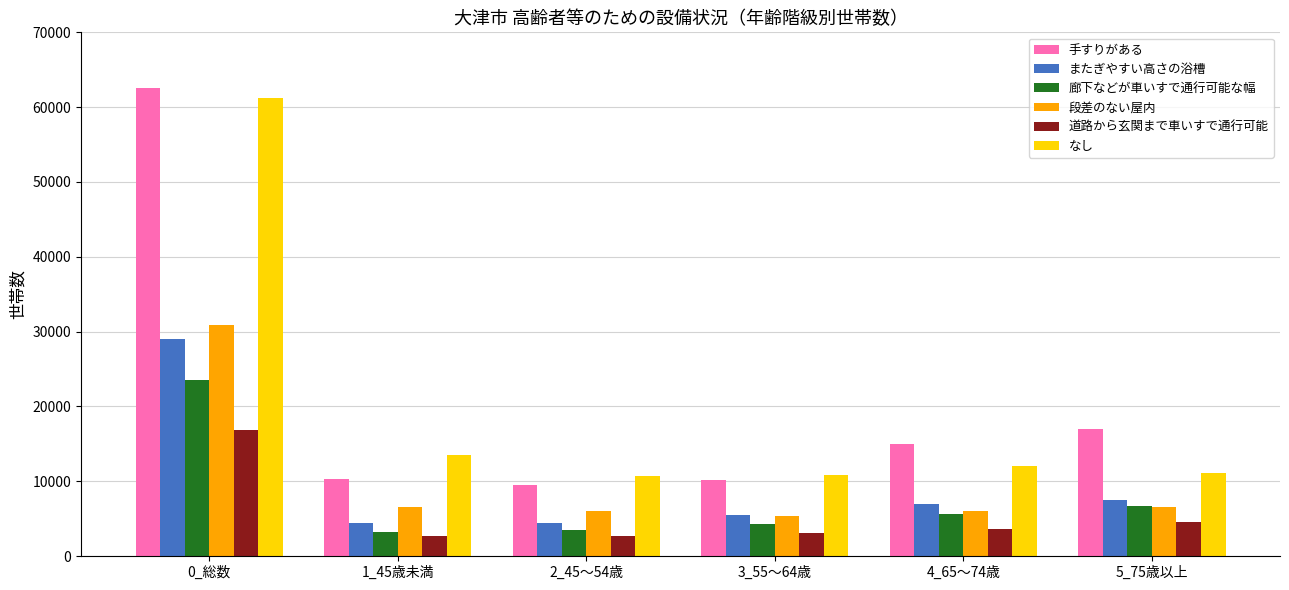

Is it true that なし equals 7175 at 4_65～74歳?

False